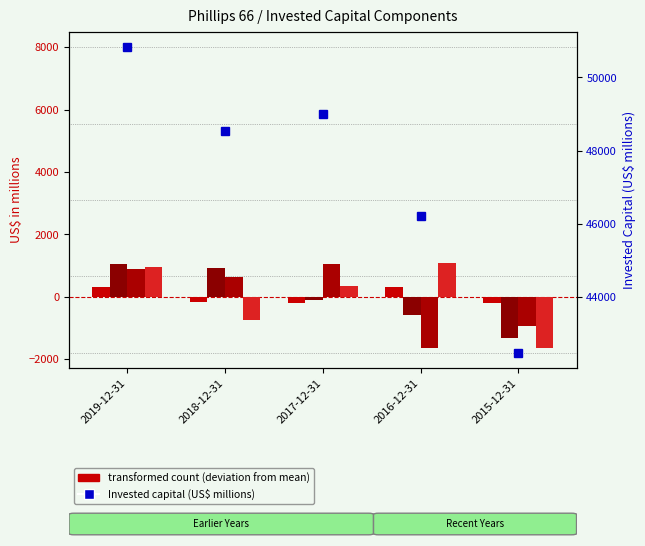

At 2016-12-31, list the series in order from largest to smallest.

Invested capital, Equity equivalents, Short-term debt, Long-term debt, Stockholders equity